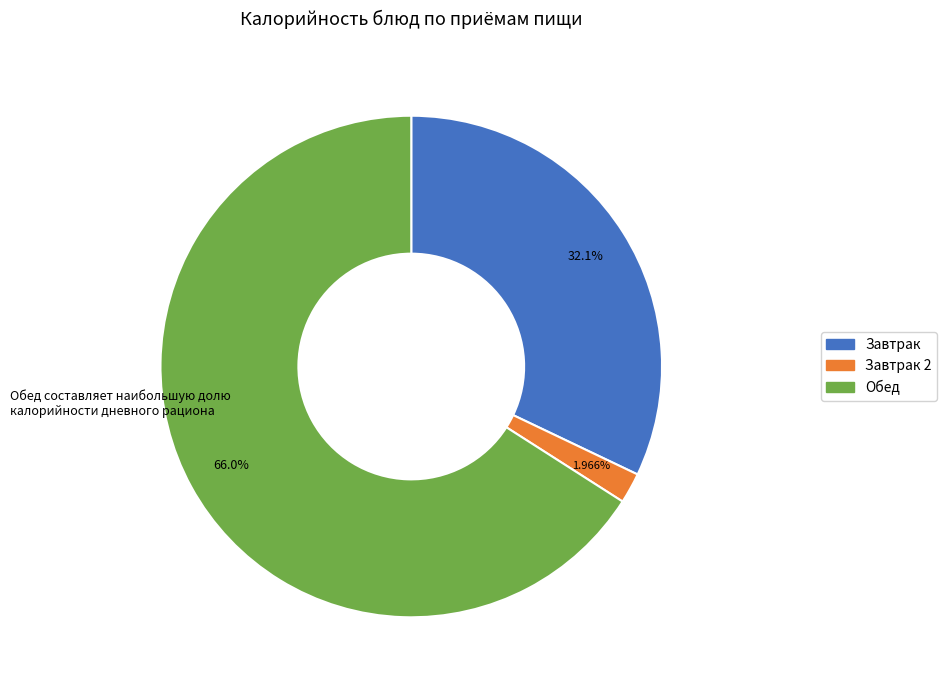

Is there a majority slice in this chart?

Yes